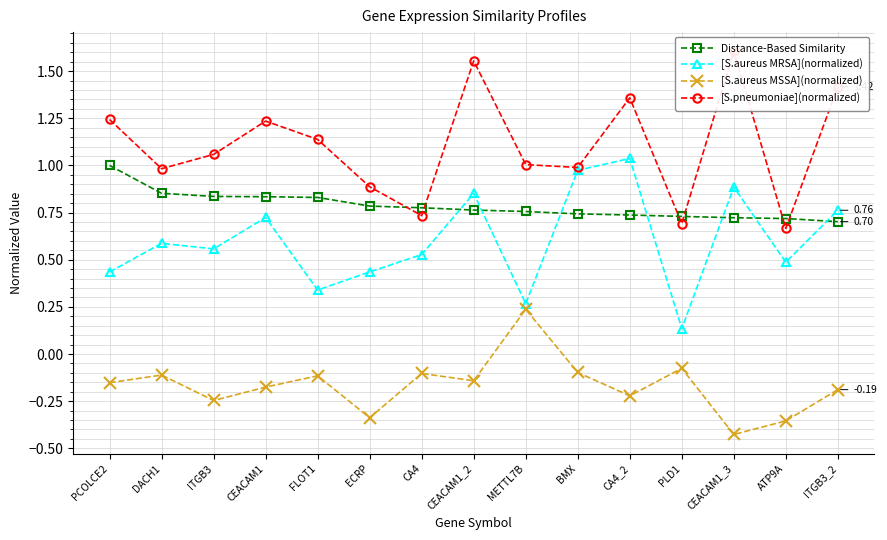

Which category has the highest value across all series?

CEACAM1_3